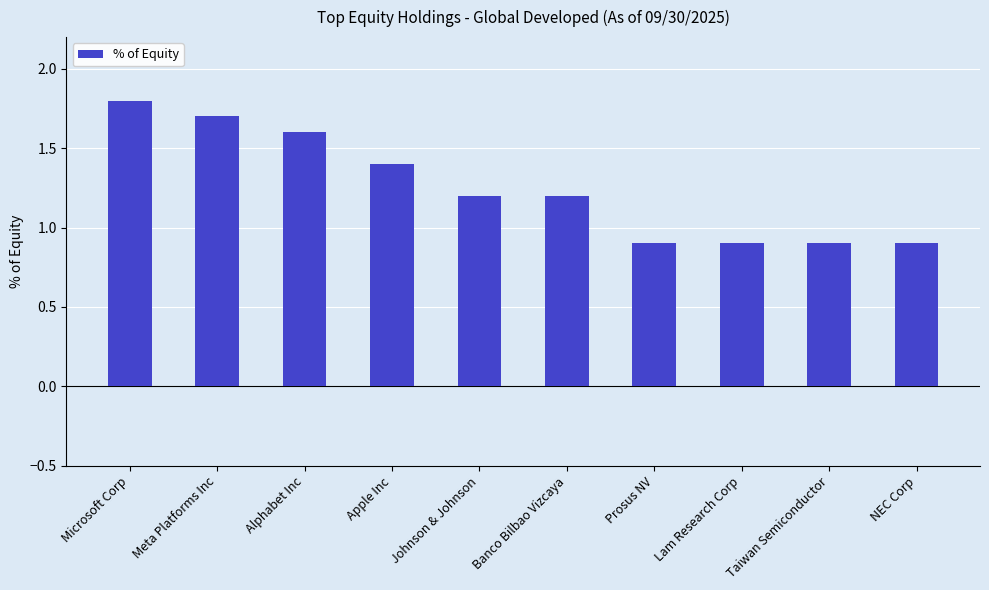

What is the difference between the values at Meta Platforms Inc and Johnson & Johnson?

0.5